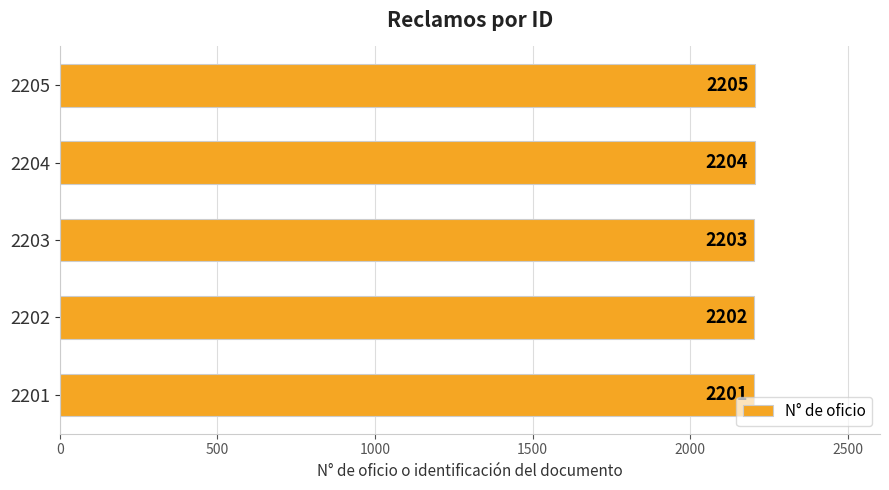

Approximately how many times larger is the value at 2202 compared to 2201?

1.0